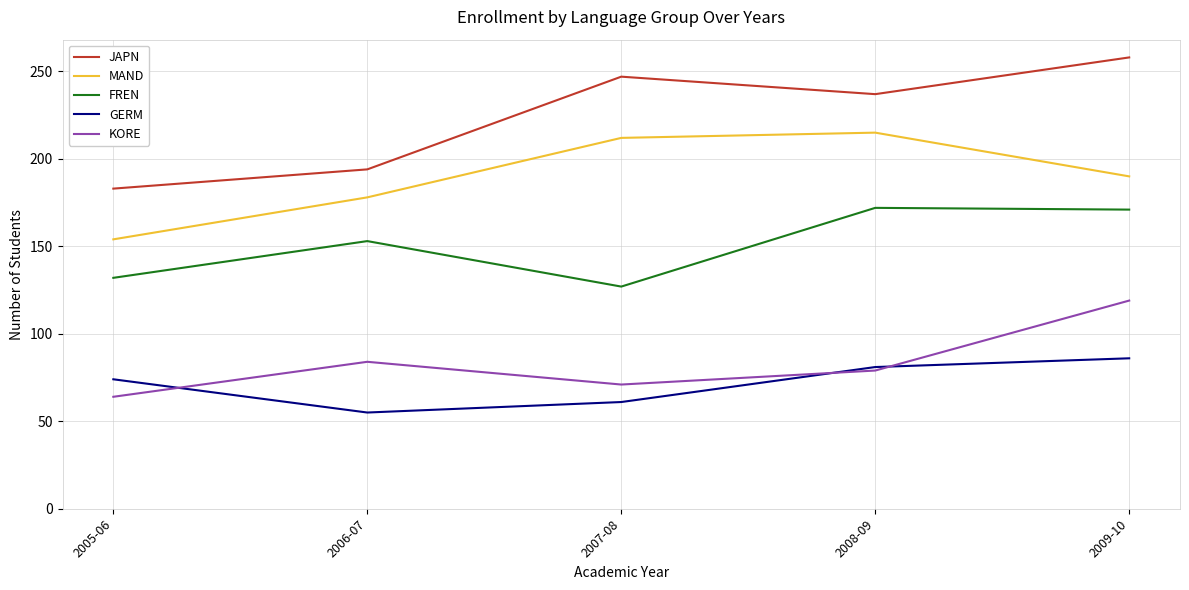

True or false: JAPN and MAND intersect in this chart.

False